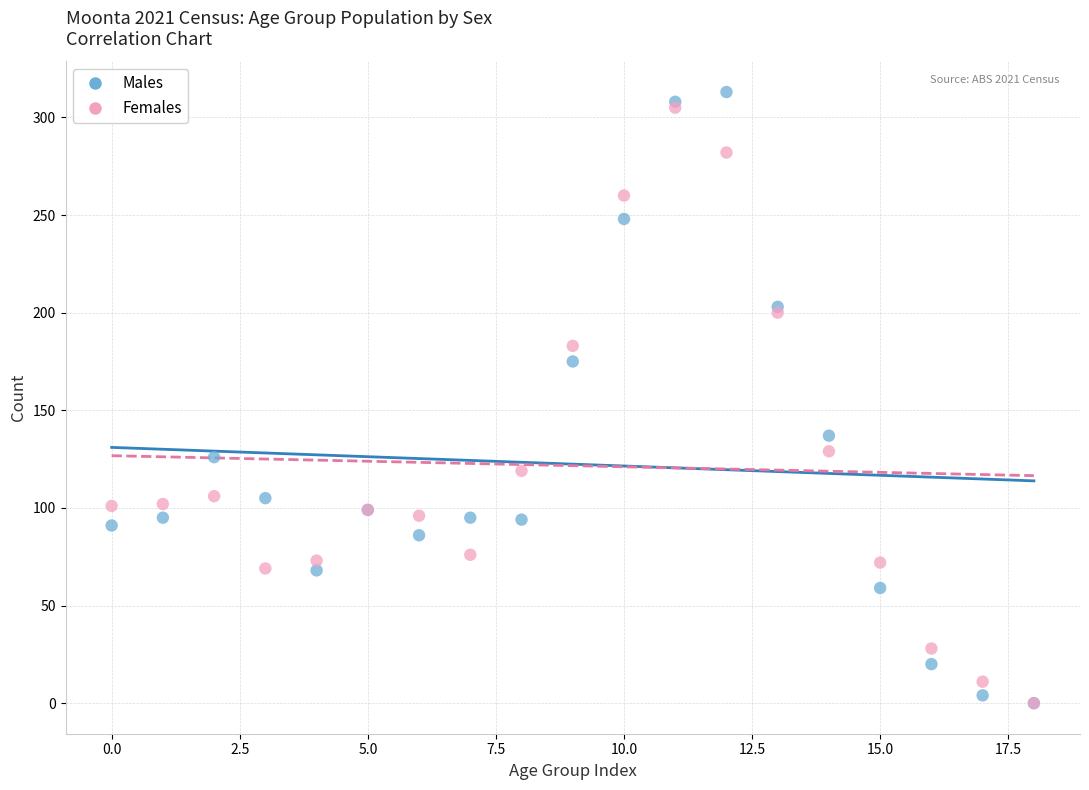

What are all the series names shown in the legend?

Males, Females